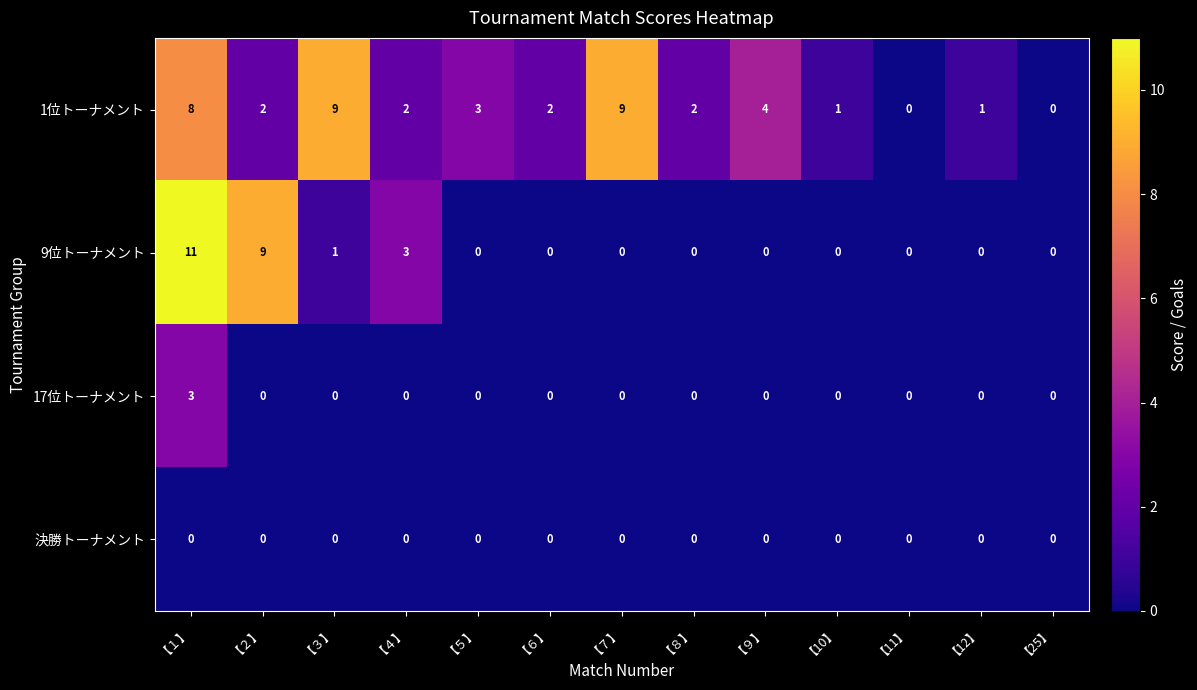

Which series has the largest total across all categories?

1位トーナメント